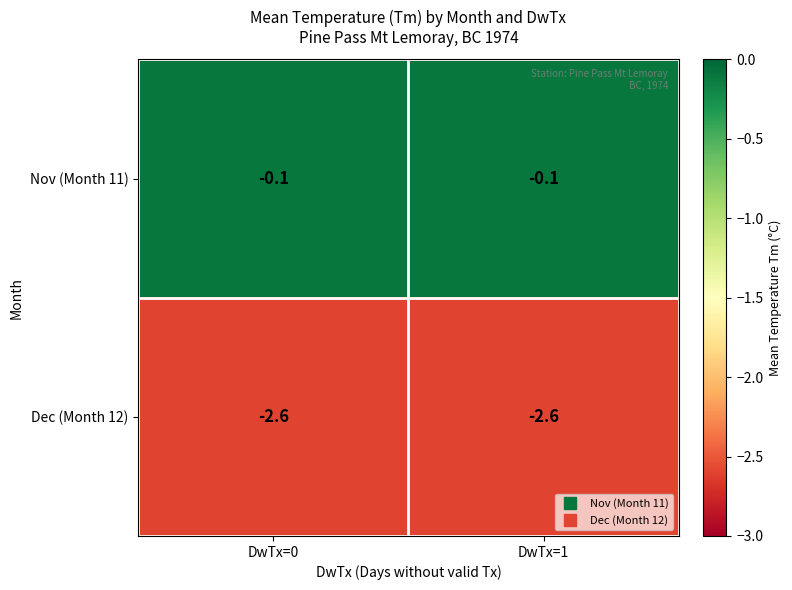

Reading right to left, transcribe all the data shown in this chart.

Nov (Month 11): DwTx=1=-0.1	DwTx=0=-0.1
Dec (Month 12): DwTx=1=-2.6	DwTx=0=-2.6